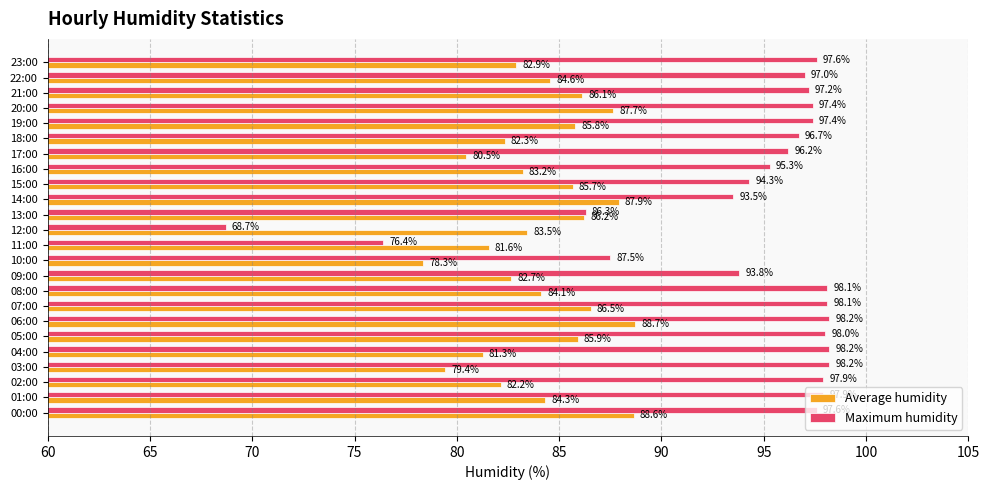

Which category has the lowest value in the Maximum humidity series?

12:00